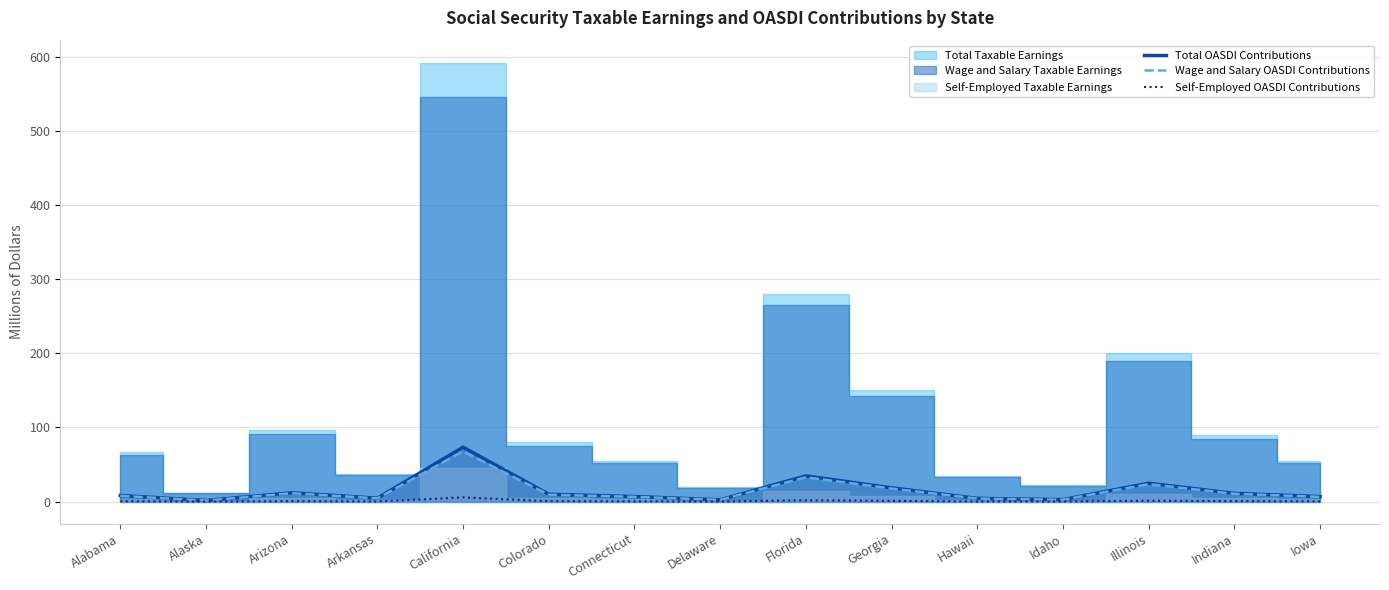

How many lines are shown in the chart?

3